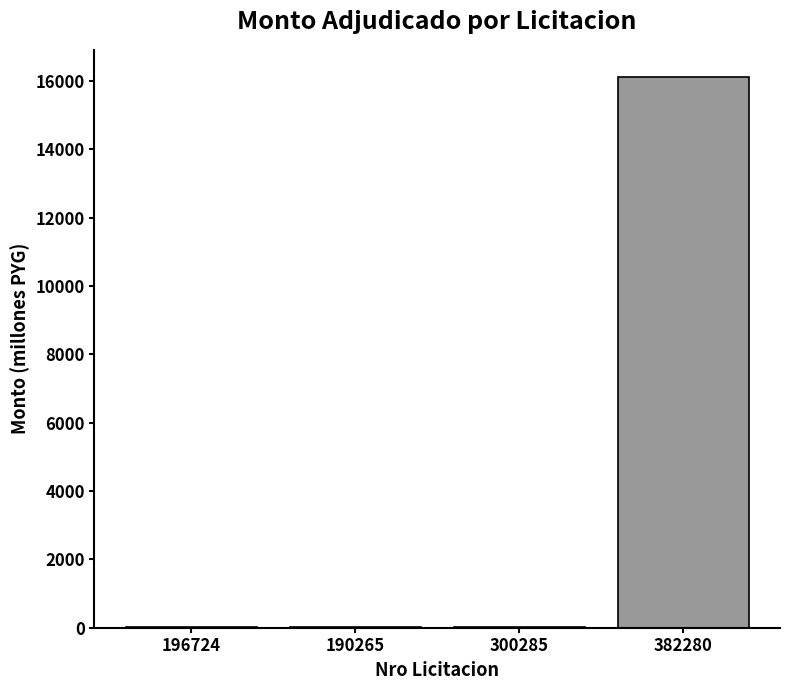

True or false: the data shows 9.5 at 300285.

True